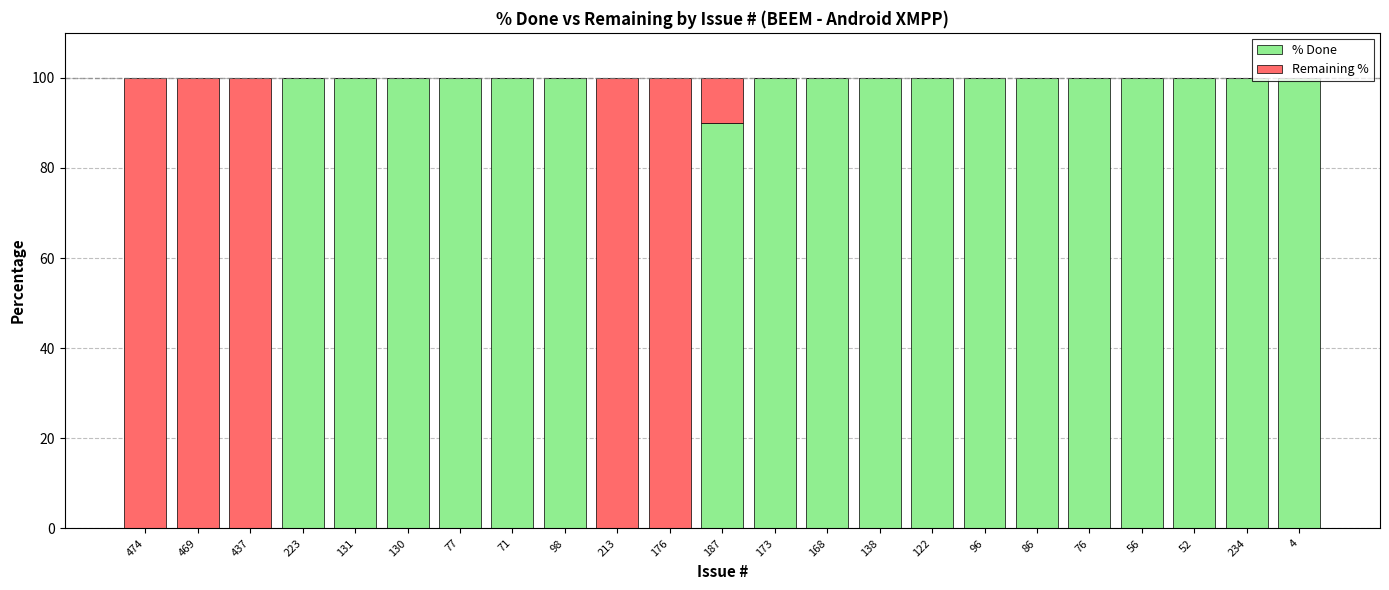

What is the total value across all series at 56?

100